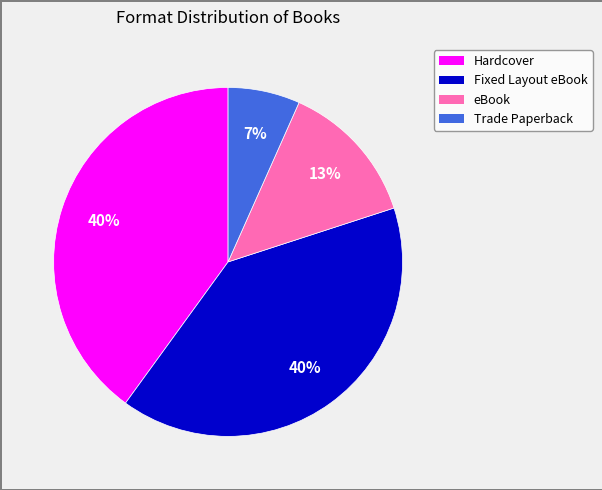

What percentage is the Hardcover slice, to the nearest percent?

40%